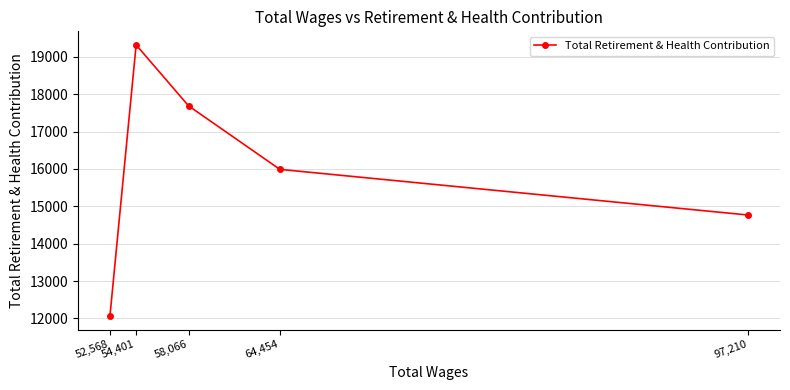

At which label is the value closest to 15691?

64,454